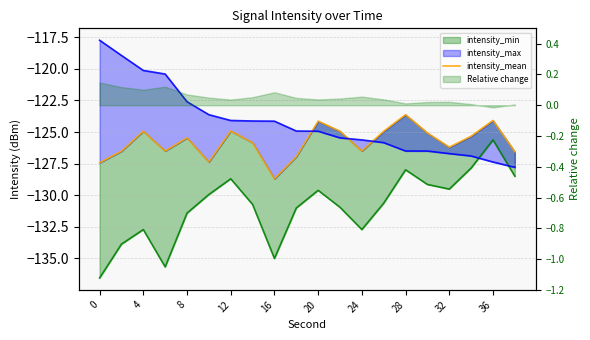

What is the approximate value at 13?

-124.9